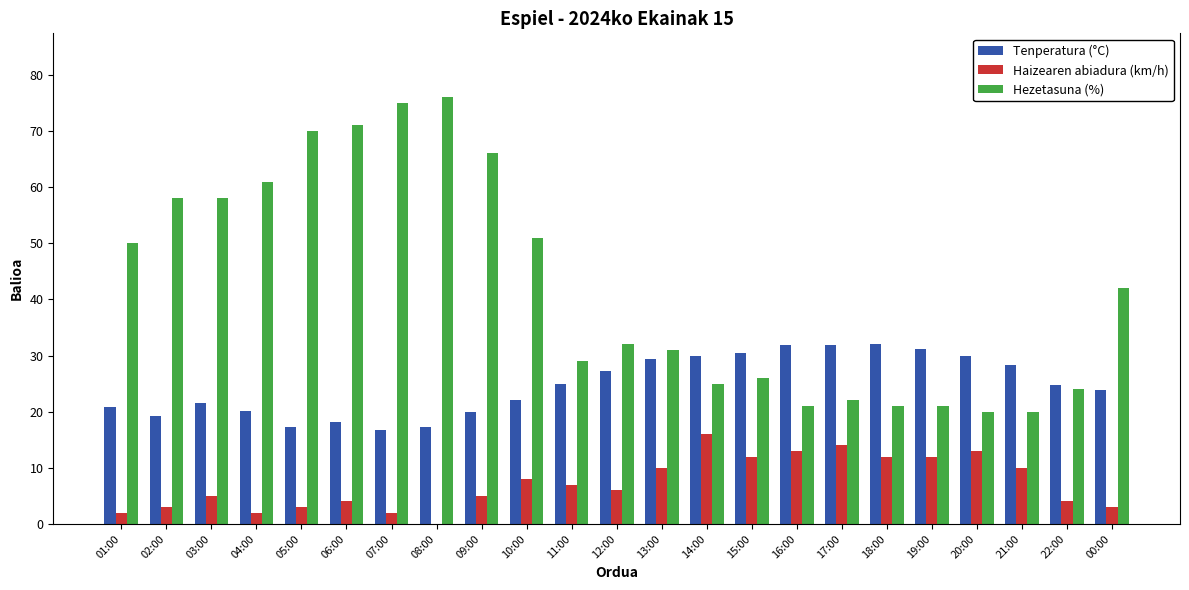

What is the maximum value shown in the chart?

76.0